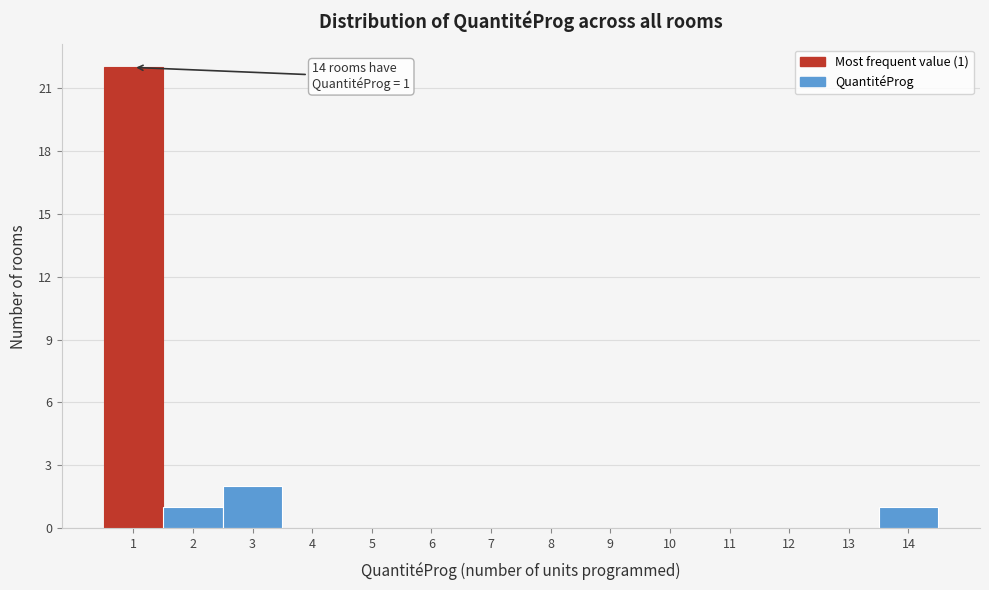

Which range on the x-axis has the tallest bar?

0.5 to 1.5